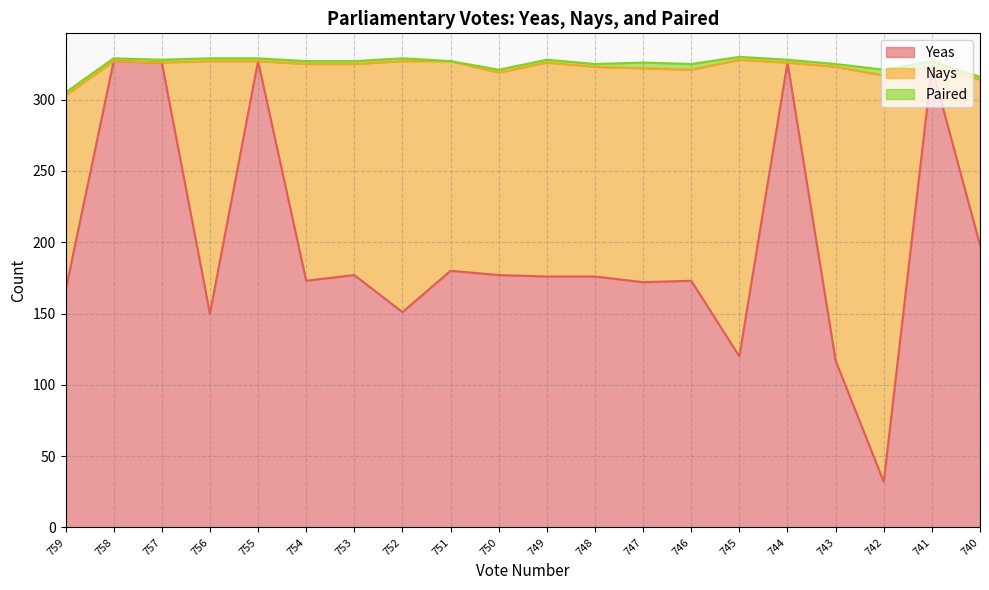

Where is Nays nearest to the value 142?

750